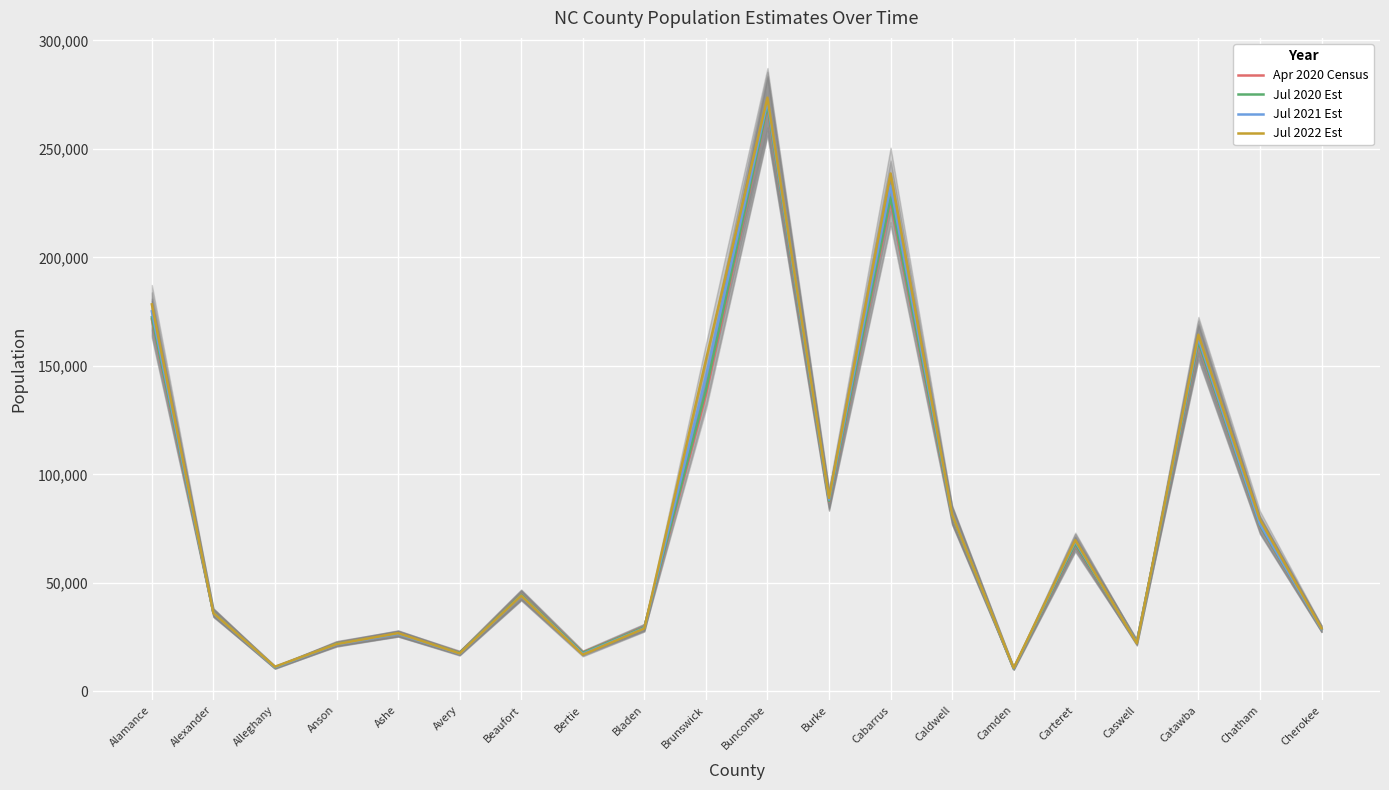

Reading left to right, list all the values displayed in this chart.

Apr 2020 Census: 171426	36444	10883	22054	26582	17810	44659	17934	29619	136695	269431	87551	225791	80678	10357	67685	22733	160597	76260	28769
Jul 2020 Est: 172348	36343	10928	21953	26558	17692	44529	17765	29497	138756	270046	87761	227580	80836	10402	68032	22640	161130	76457	28758
Jul 2021 Est: 175114	36040	11061	21650	26484	17339	44137	17256	29129	144938	271889	88389	232948	81311	10538	69072	22360	162728	77046	28724
Jul 2022 Est: 178334	36001	11310	21712	26783	17410	44089	16900	28958	152549	273599	89051	238638	81416	10726	69662	22122	164332	79079	28964